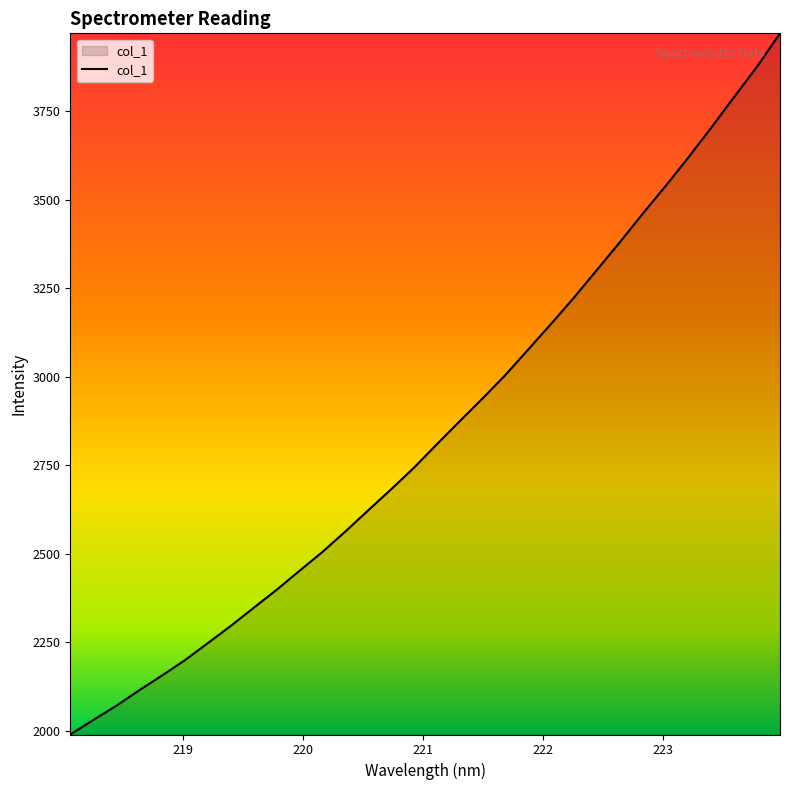

What is the smallest value displayed?

1989.5